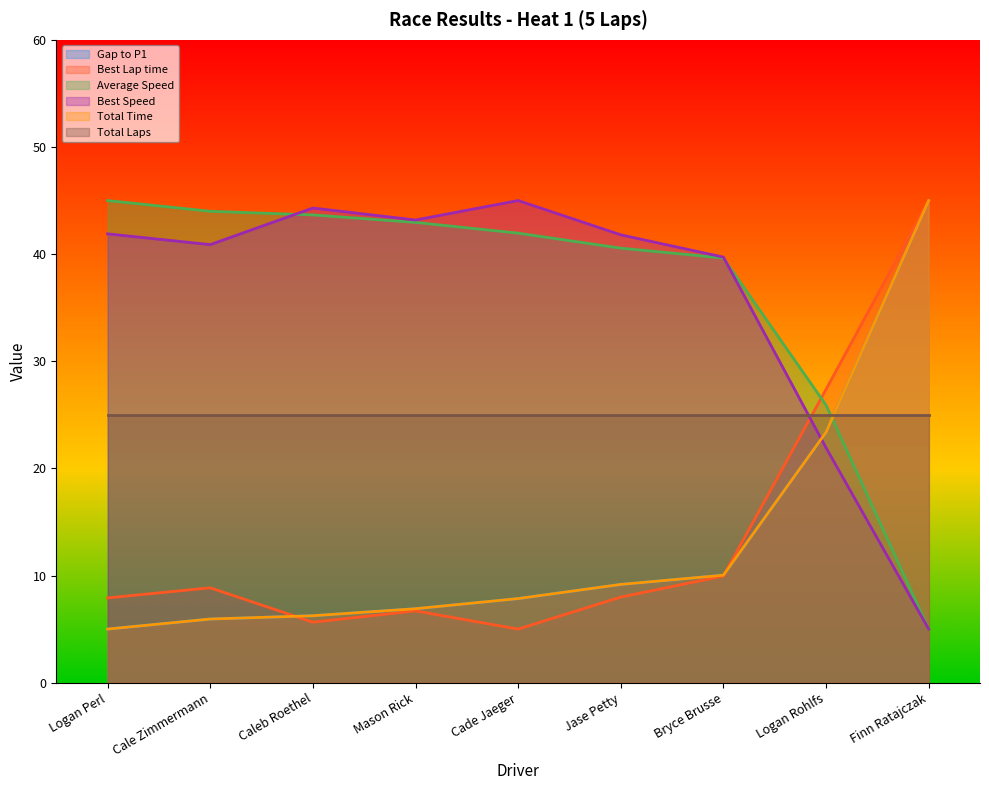

What position from the right is Cale Zimmermann?

8